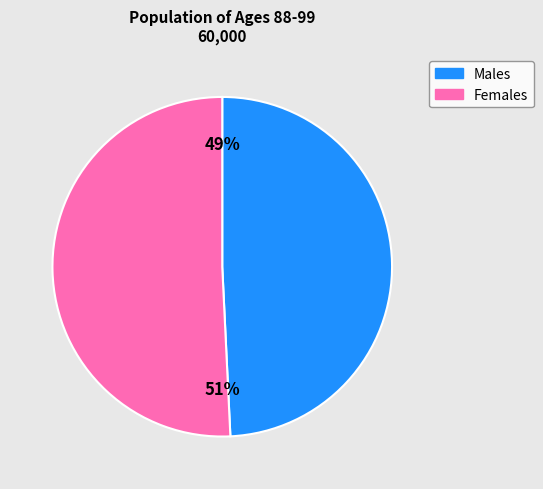

True or false: Females accounts for 44% of the total.

False